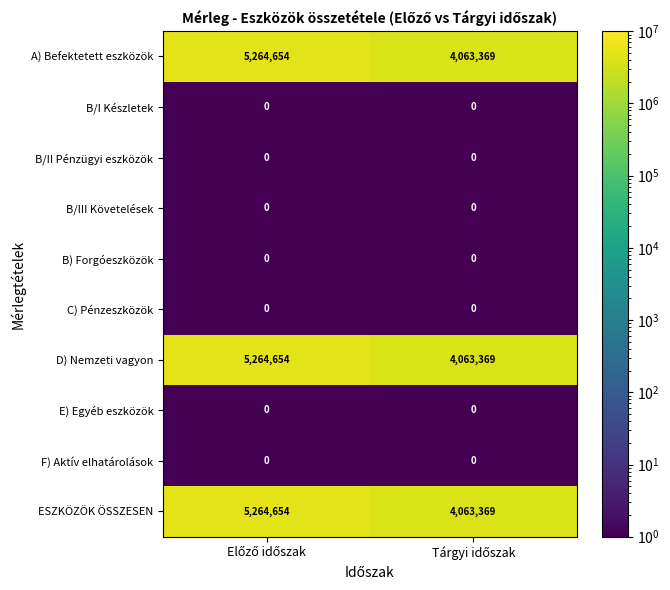

What is the difference between the maximum and minimum values in the ESZKÖZÖK ÖSSZESEN series?

1201285